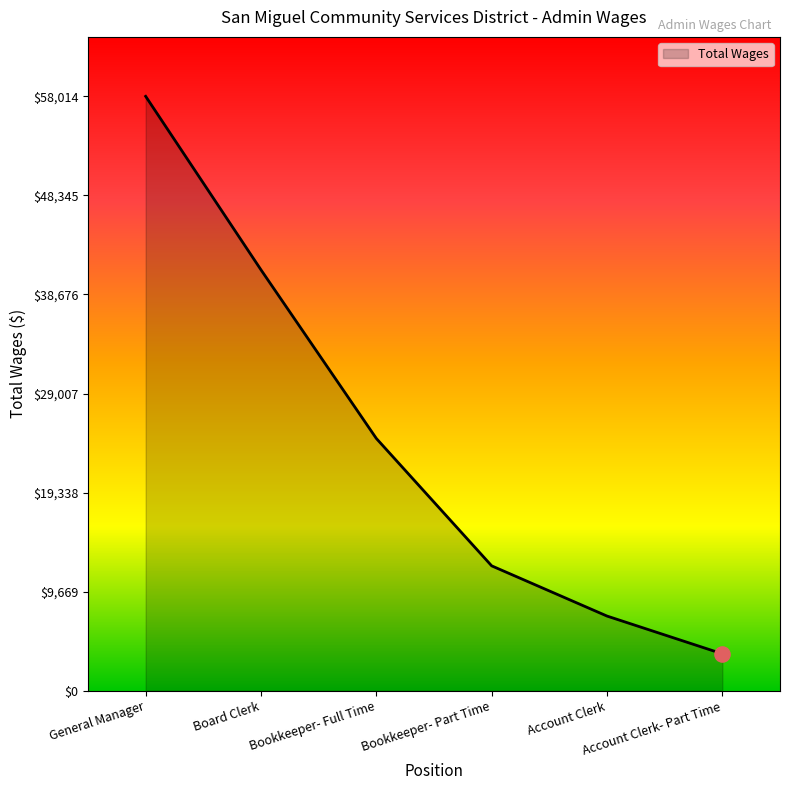

Between Account Clerk- Part Time and Bookkeeper- Part Time, which is larger?

Bookkeeper- Part Time